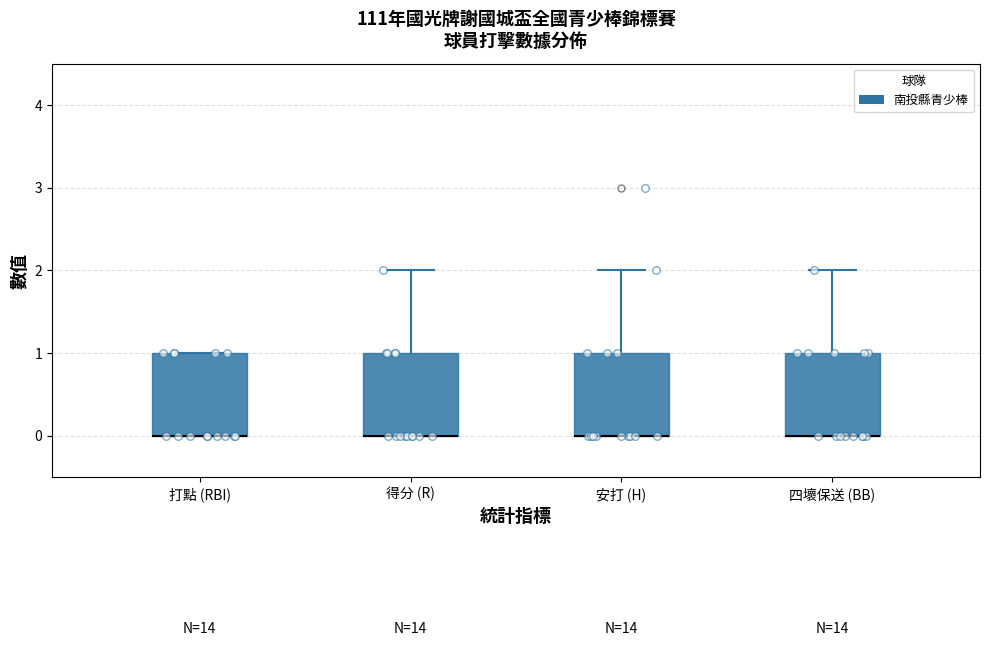

Where does the upper whisker of the box for 安打 (H) end on the y-axis? The values are not printed on the chart, so give them approximately, as read against the axis.

2